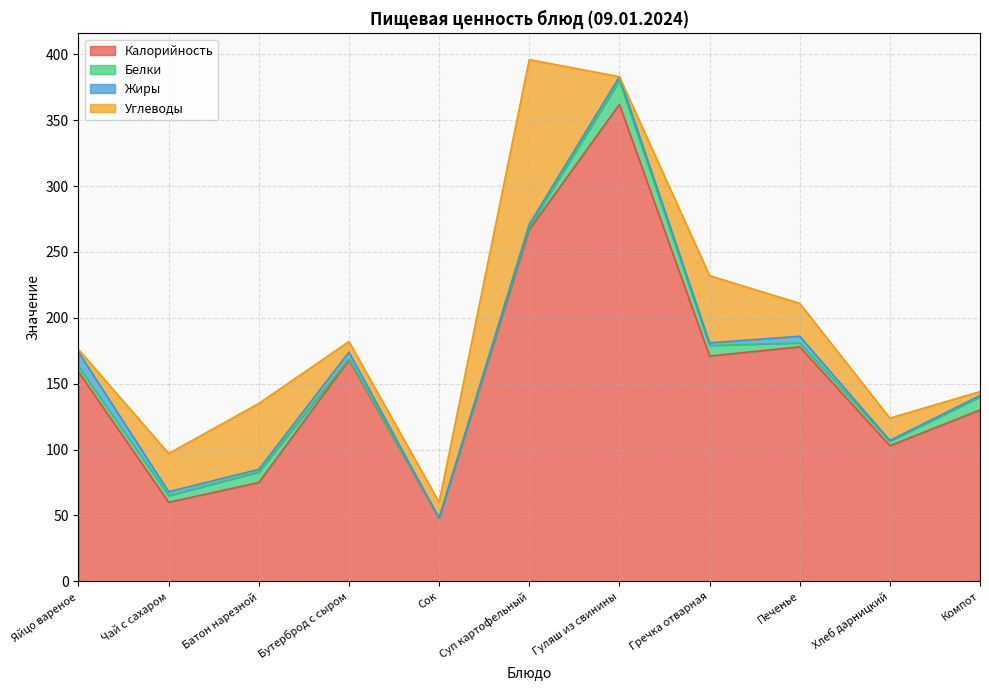

What is the label of the 2nd point from the left?

Чай с сахаром